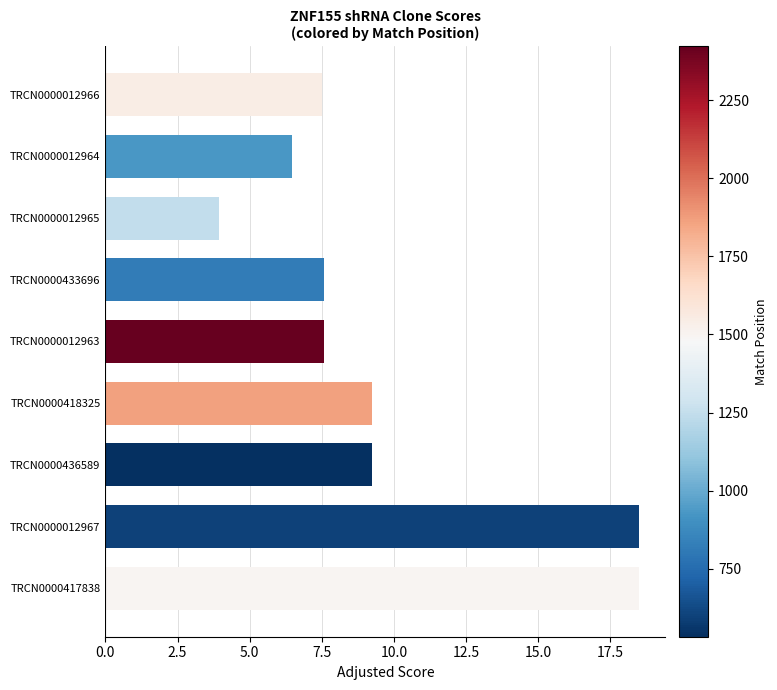

What is the difference between the maximum and minimum values?

14.5